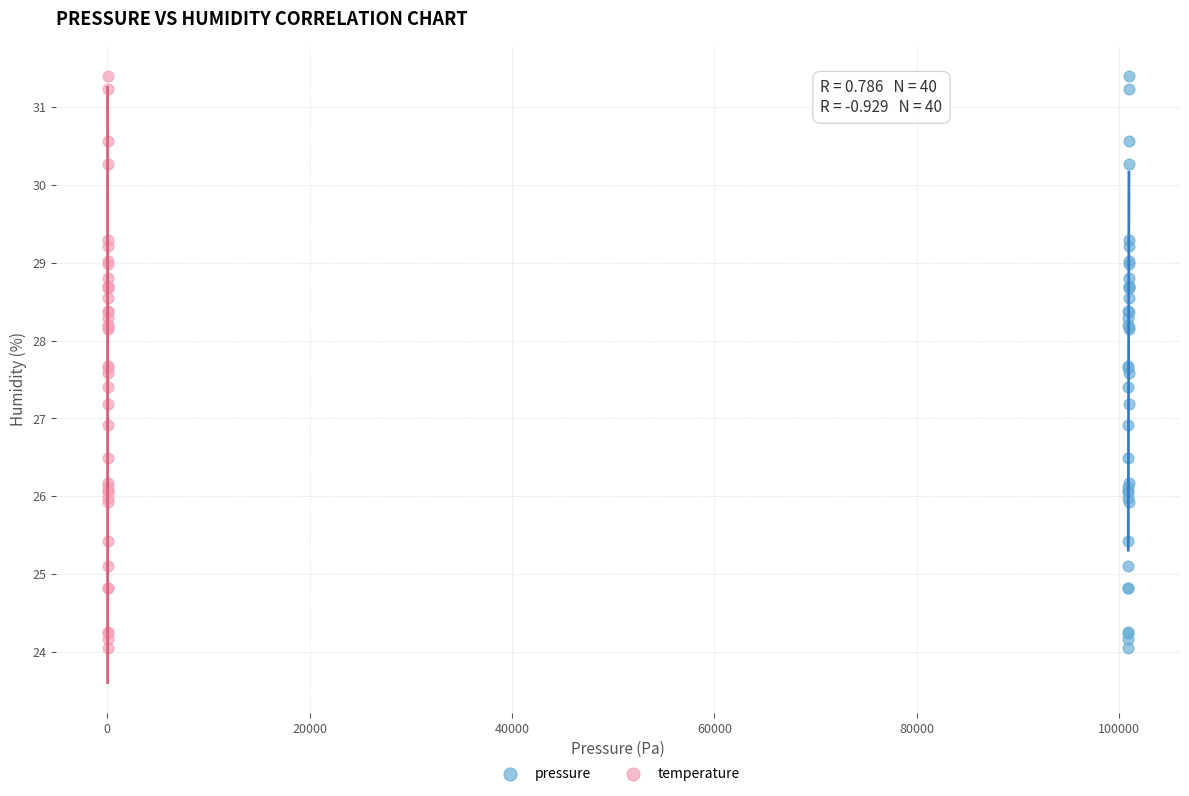

What are all the series names shown in the legend?

pressure, temperature